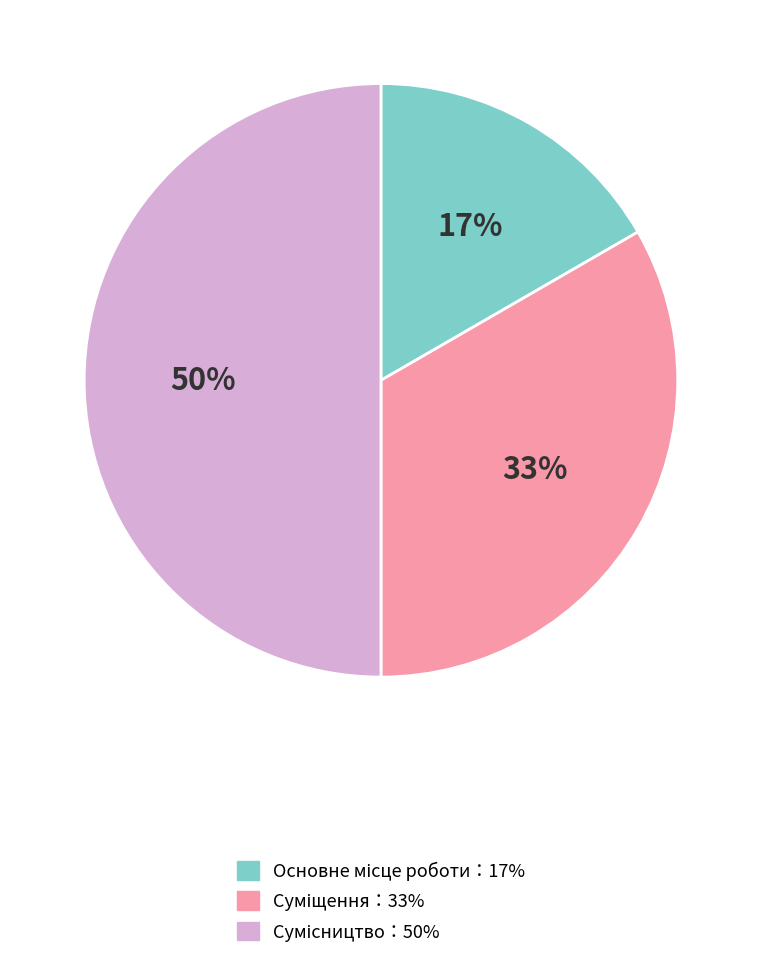

To the nearest percent, what is the difference between the largest and smallest slice percentages?

33%